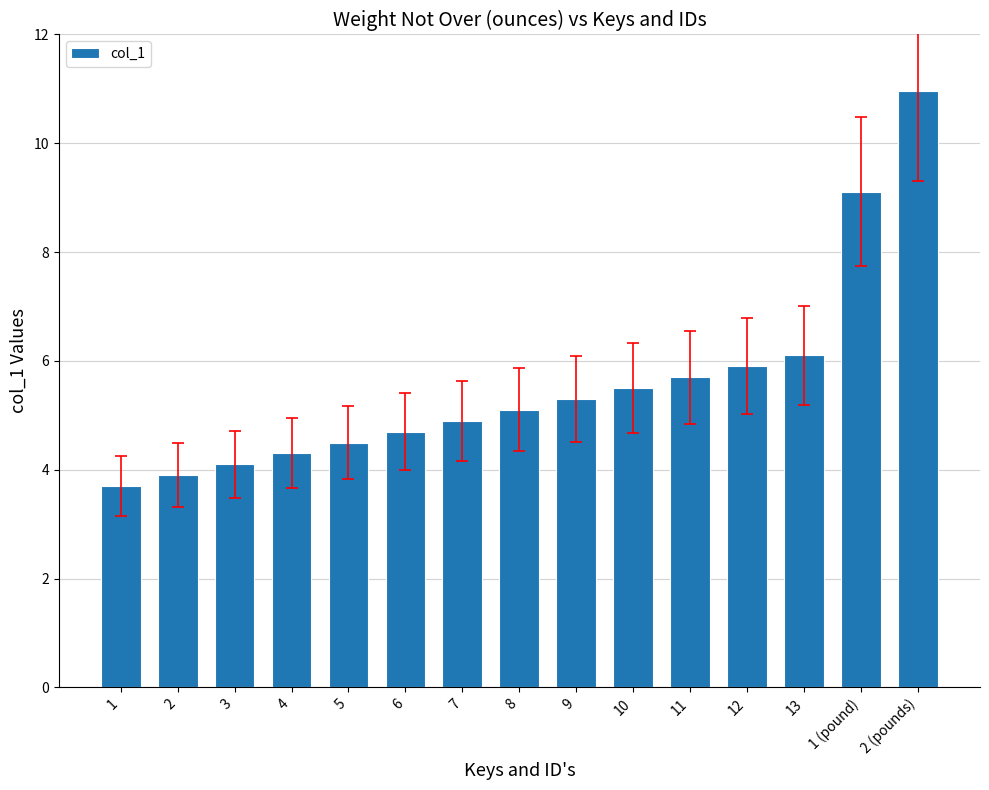

How many bars are there in total?

15